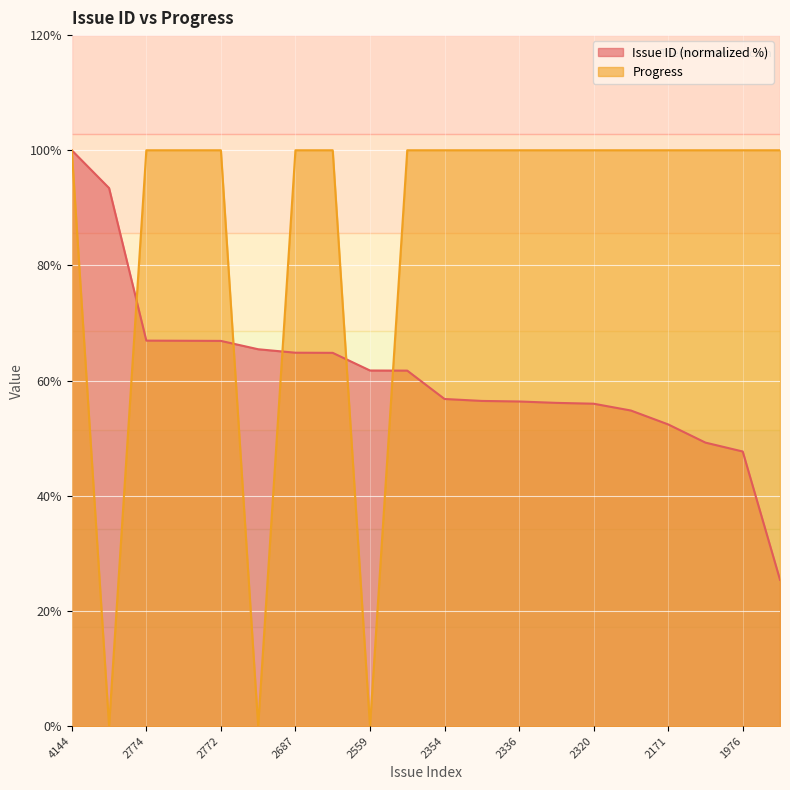

The value of Issue ID at 2712 is 15.8. True or false?

False